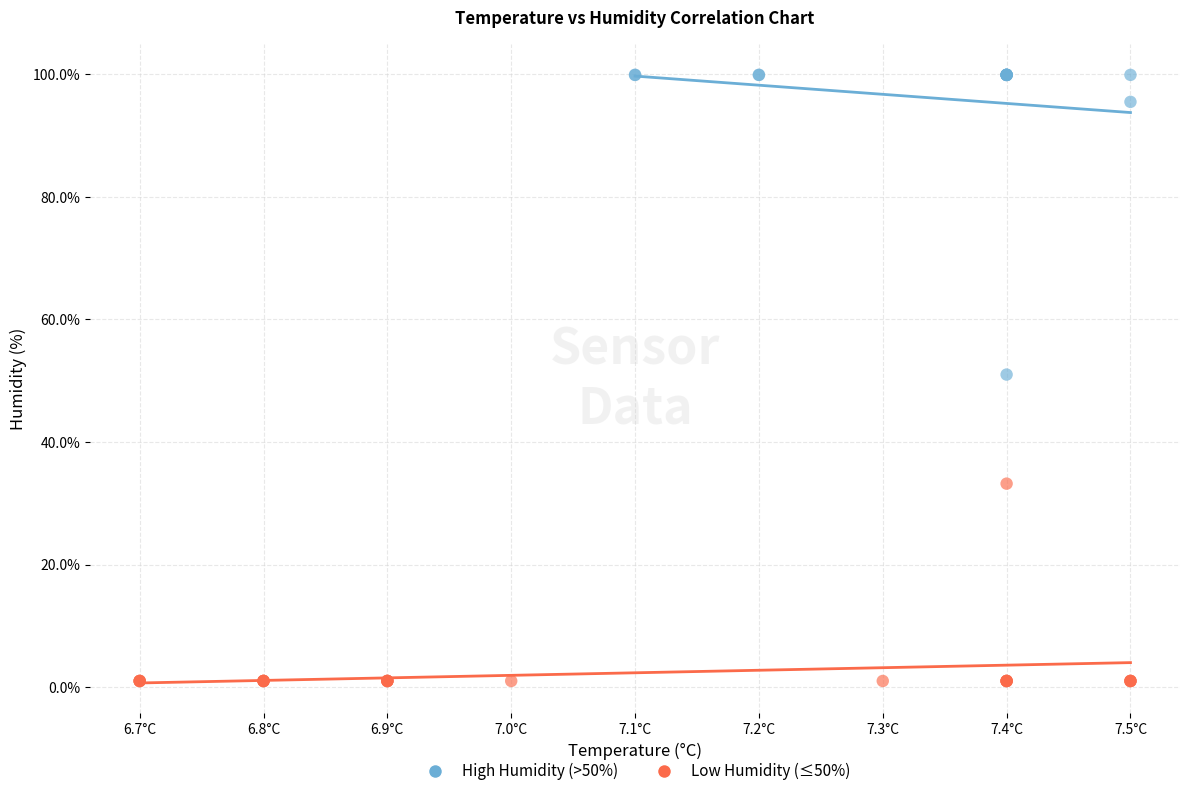

Which series has the widest spread of Y values?

High Humidity (>50%)